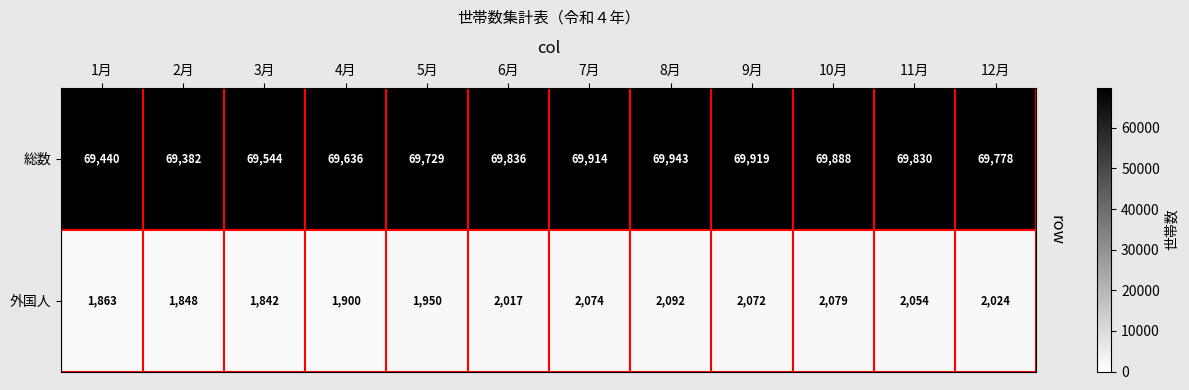

Reading left to right, extract all data points from this chart.

総数: 69440	69382	69544	69636	69729	69836	69914	69943	69919	69888	69830	69778
外国人: 1863	1848	1842	1900	1950	2017	2074	2092	2072	2079	2054	2024